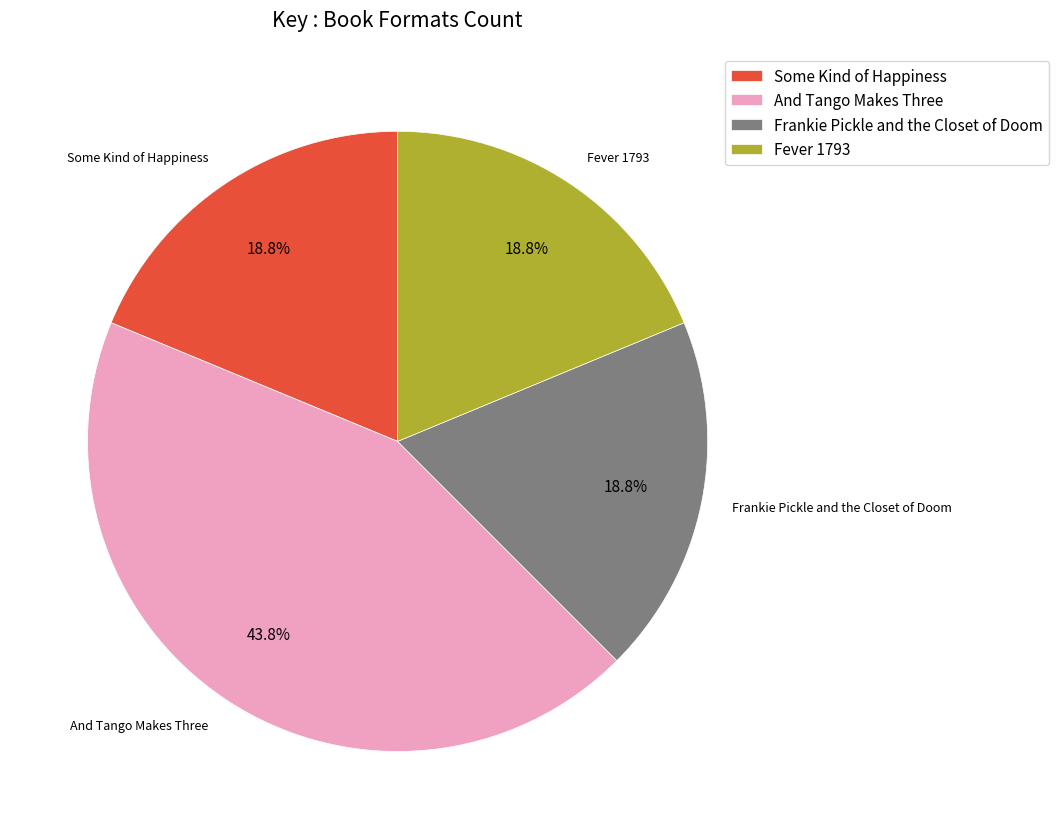

To the nearest percent, what percentage of the pie is And Tango Makes Three?

44%